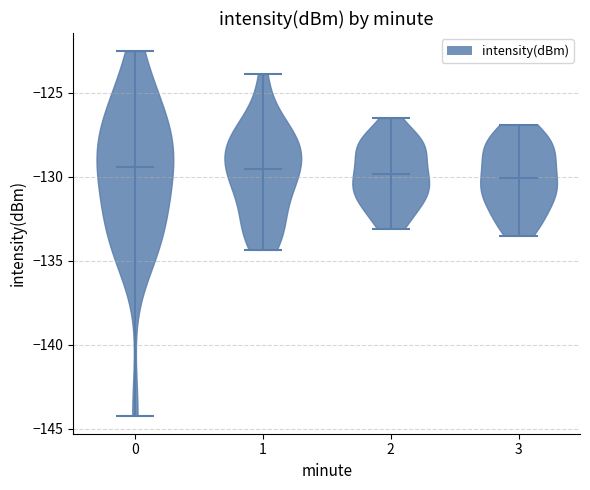

What is the highest point the violin at x = 2 reaches on the y-axis? The values are not printed on the chart, so give them approximately, as read against the axis.

-126.5